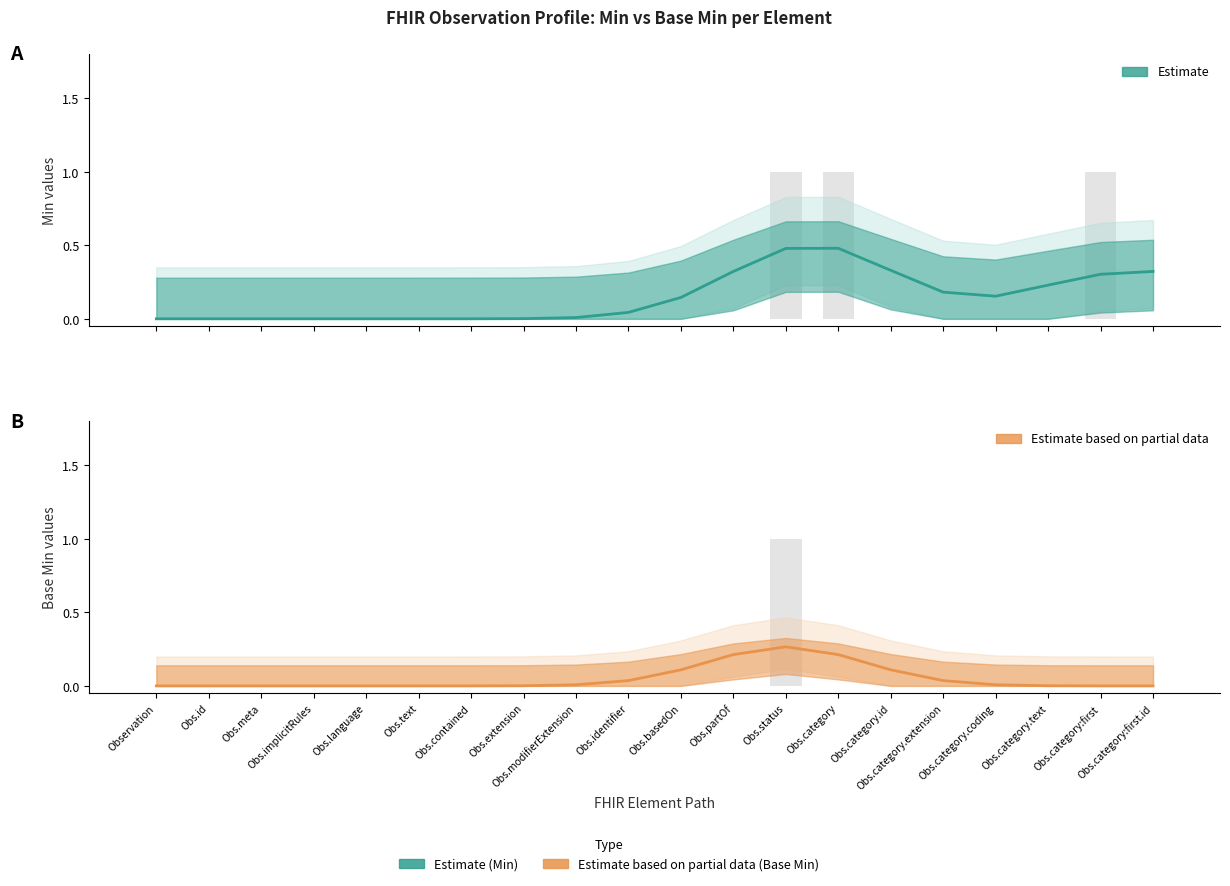

True or false: Estimate (Min) has a value of 0.3 at Obs.id.

False